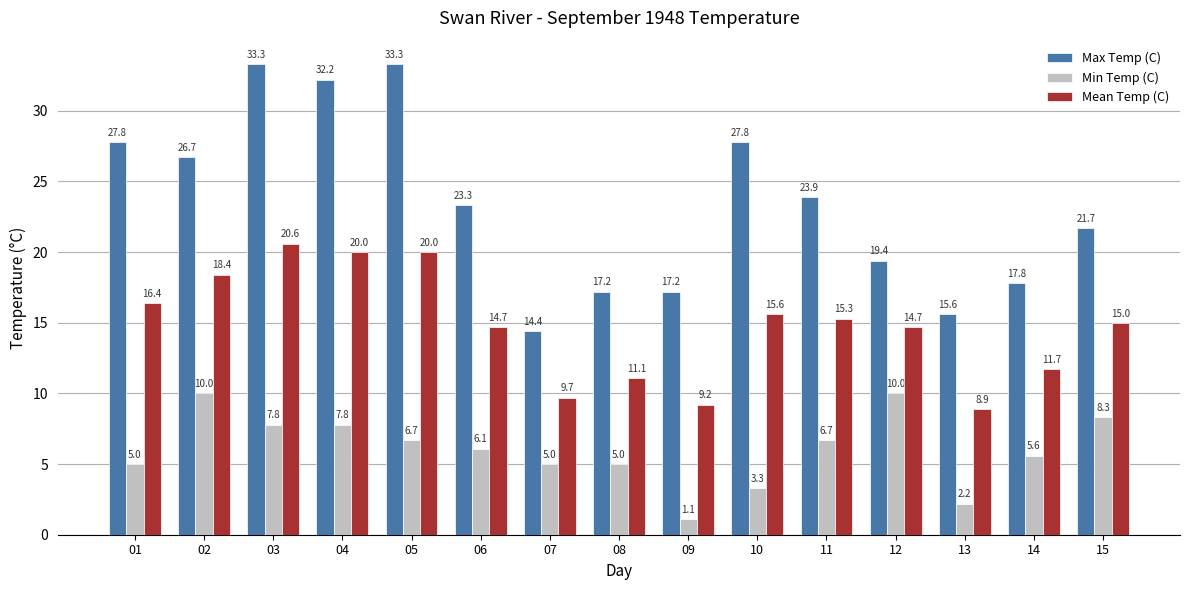

List the series in order of their peak value, lowest first.

Min Temp (C), Mean Temp (C), Max Temp (C)